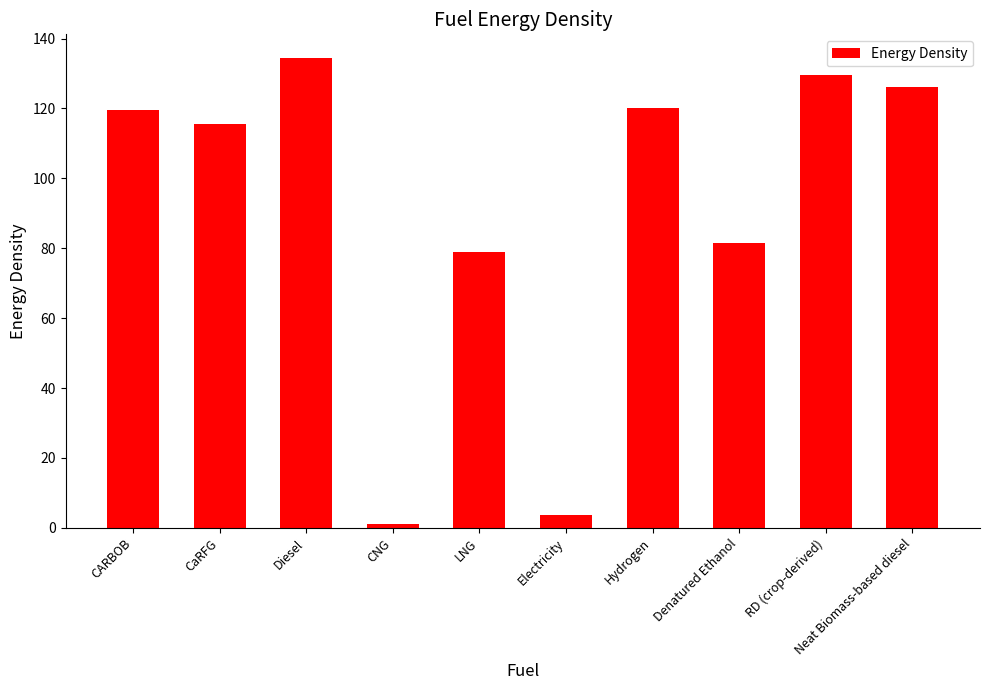

Which label corresponds to the largest value in the chart?

Diesel